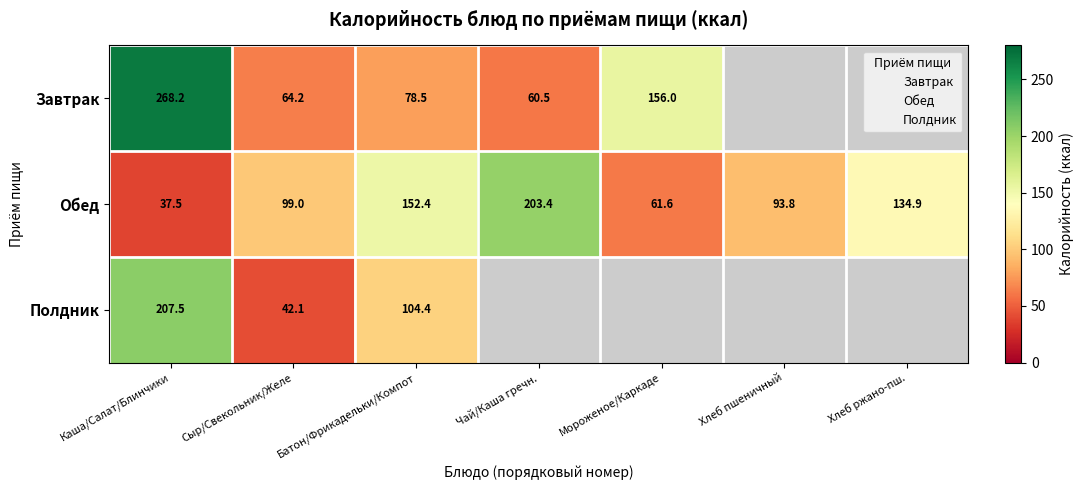

What is the minimum value for Обед?

37.5